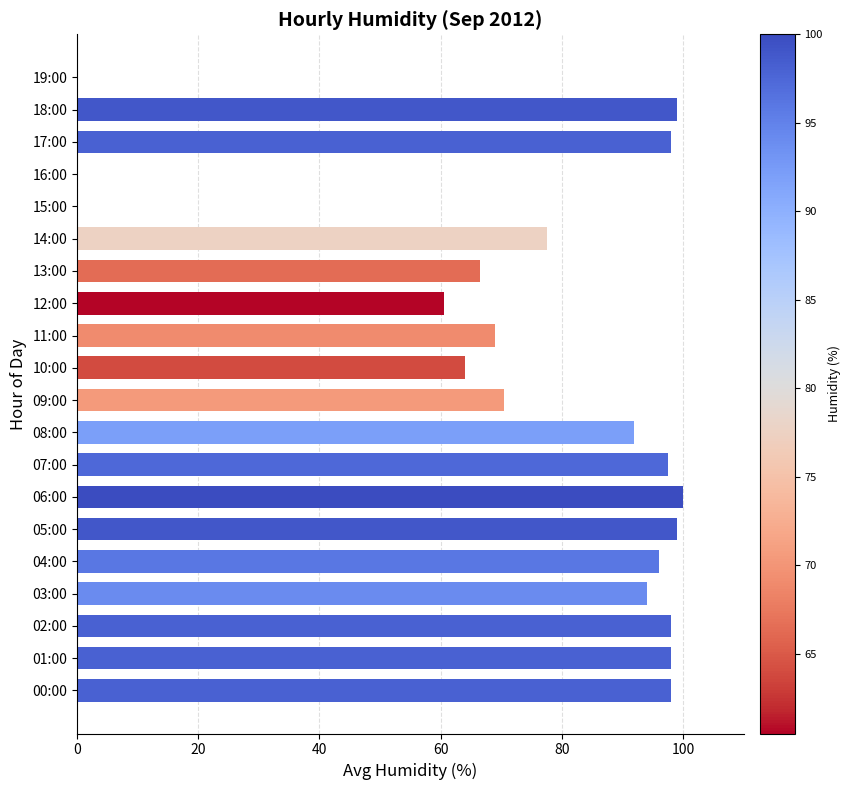

At which label is the value closest to 50?

12:00